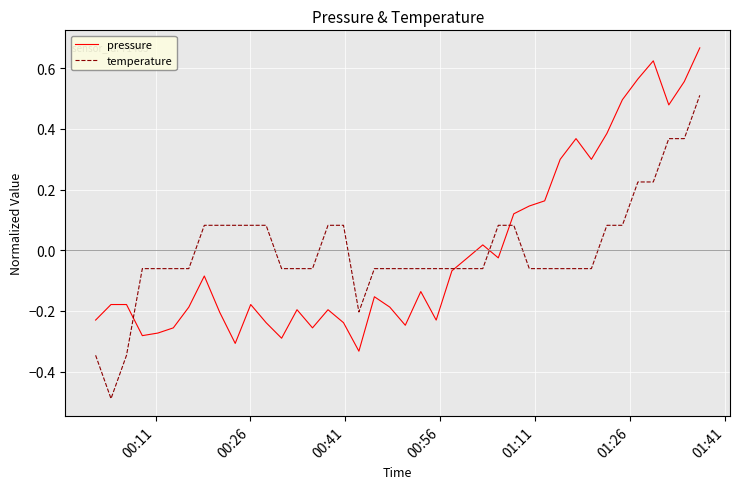

Rank the series by their maximum value, from lowest to highest.

temperature, pressure